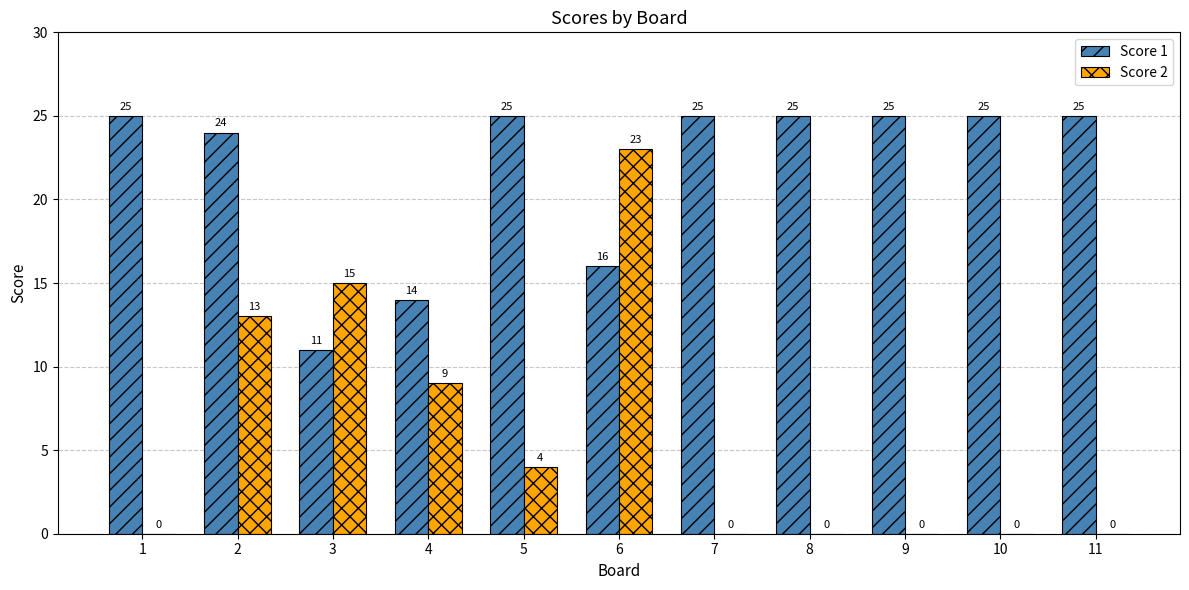

The value of Score 2 at 3 is 15. True or false?

True